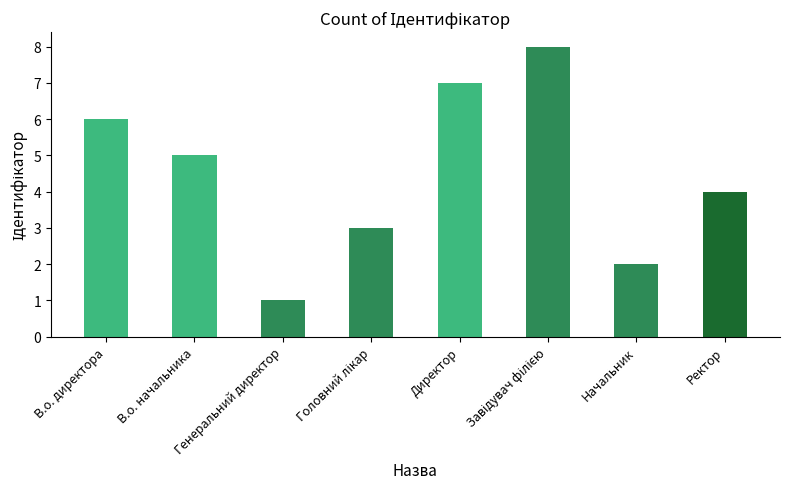

What is the sum of the values at Директор and Начальник?

9